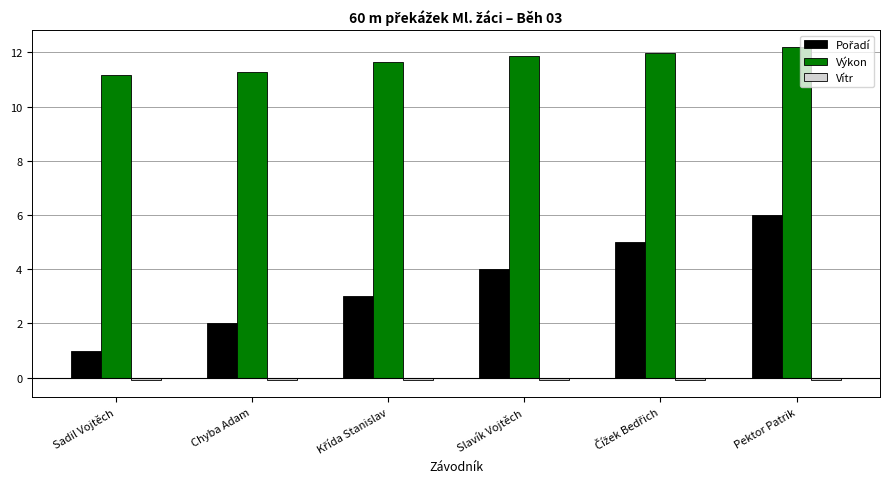

What is the average value of the Výkon series?

11.7